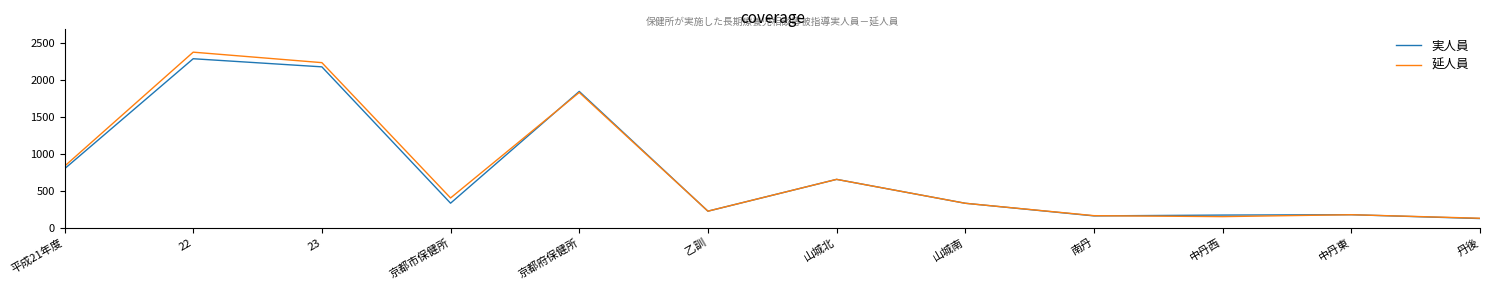

True or false: 実人員 has more than 2 points higher than both neighbors.

True